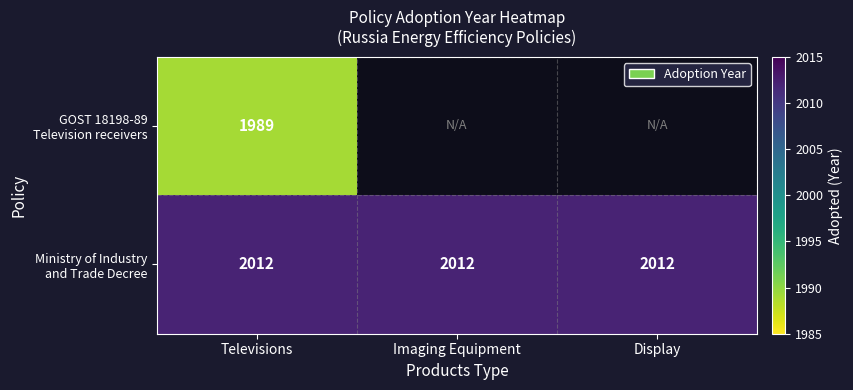

Which series has the largest total across all categories?

Ministry of Industry and Trade Decree